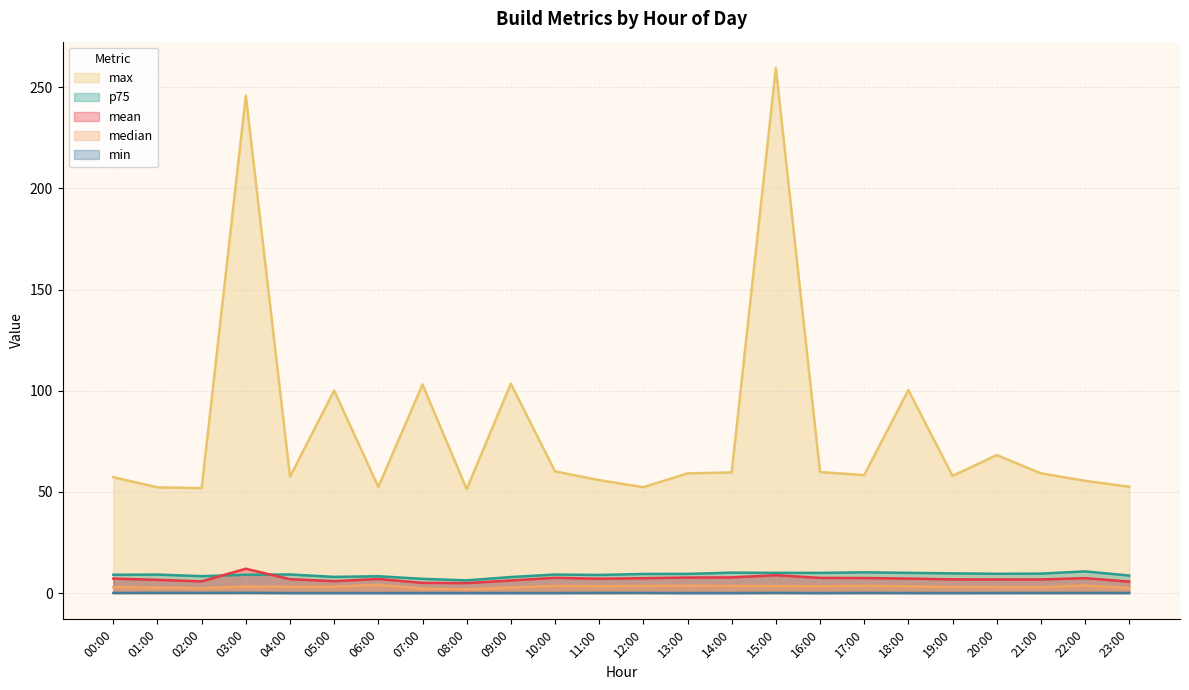

Which series changed the most between 04:00 and 07:00?

max